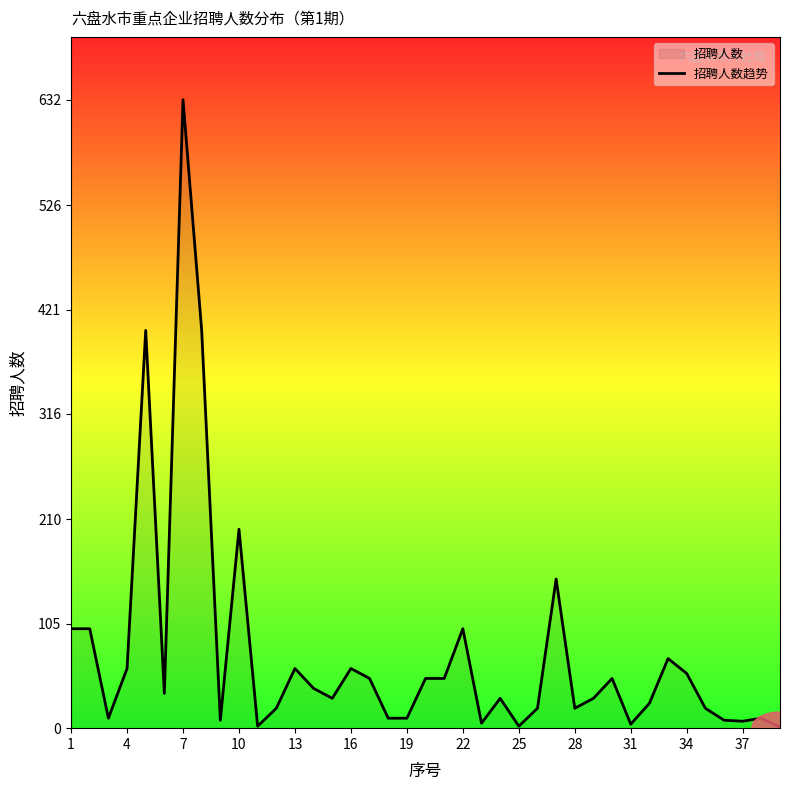

What is the greatest value displayed?

632